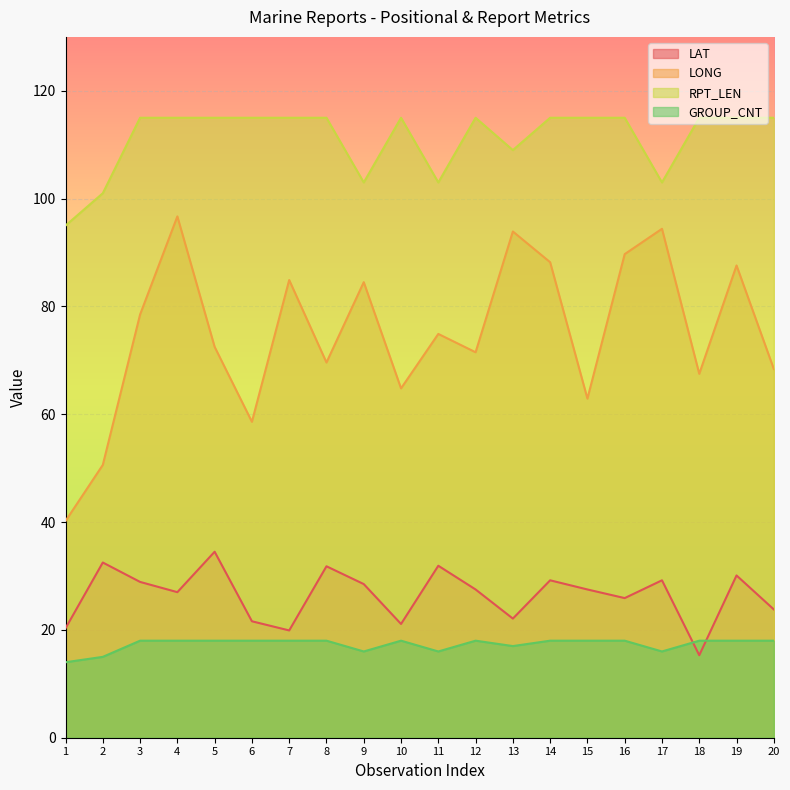

Which series changed the most between 8 and 15?

LONG